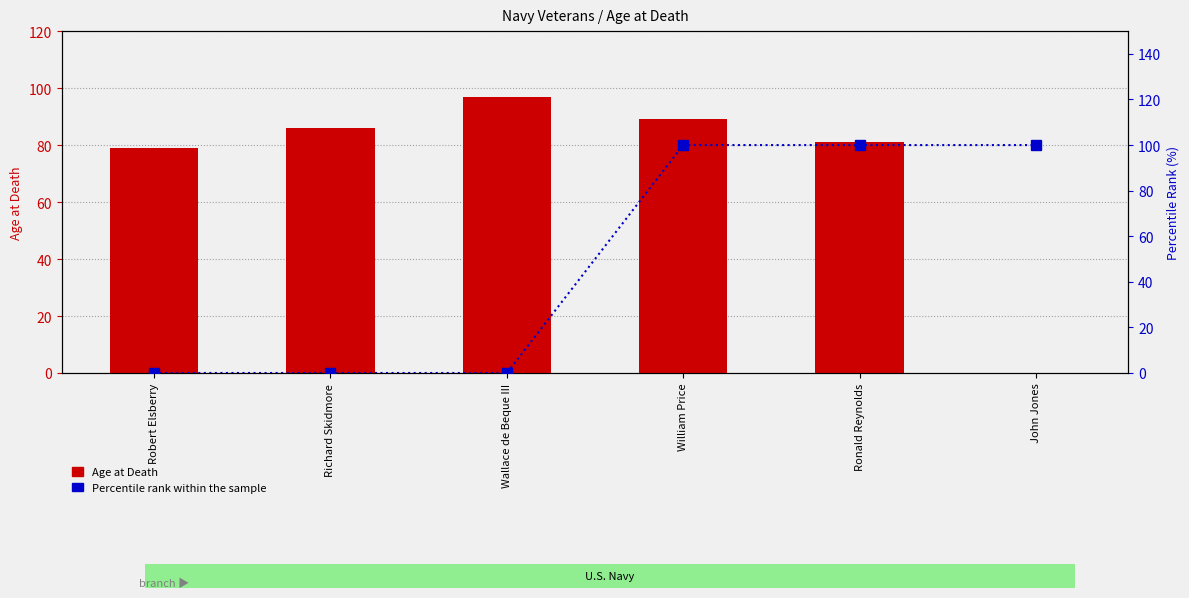

What position from the left is Wallace de Beque III?

3